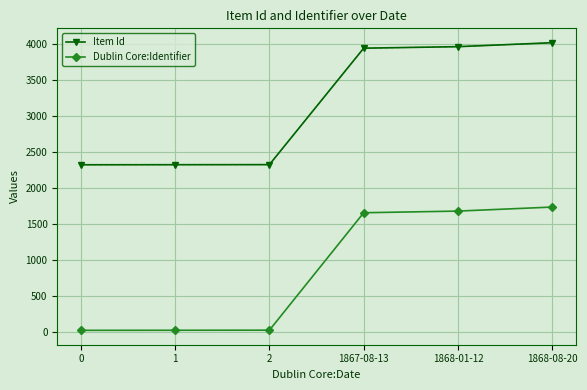

What is the difference between the maximum and minimum values in the Item Id series?

1697